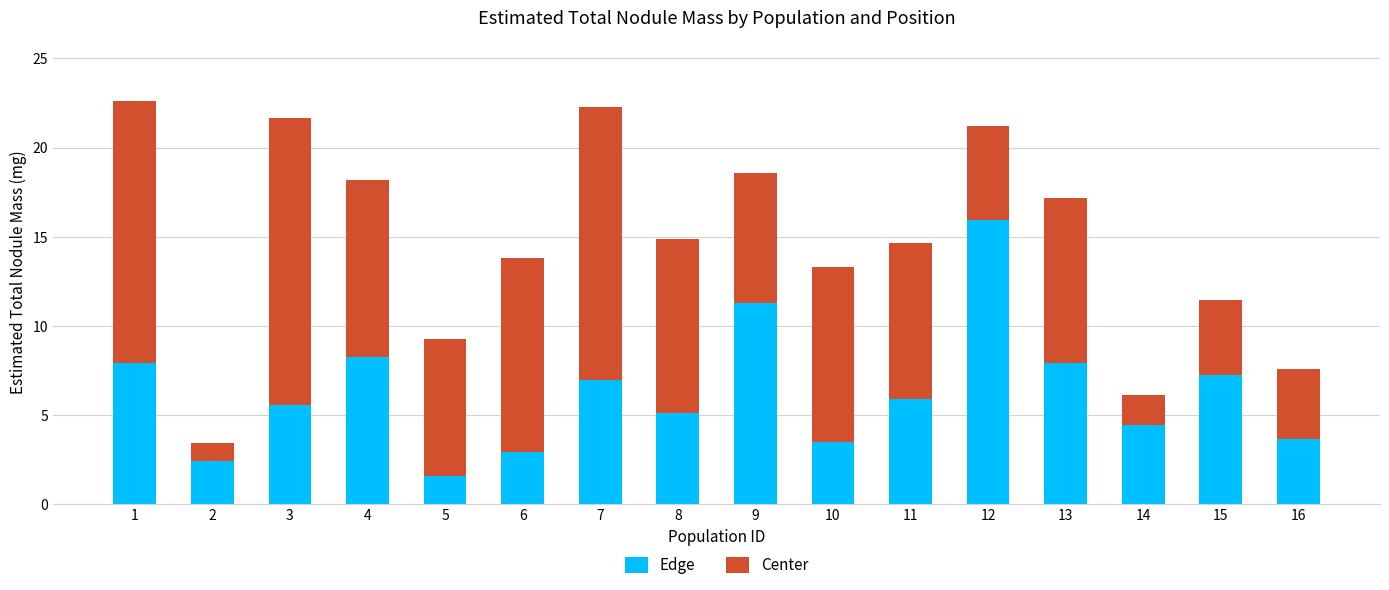

What is the total value across all series at 9?

18.6